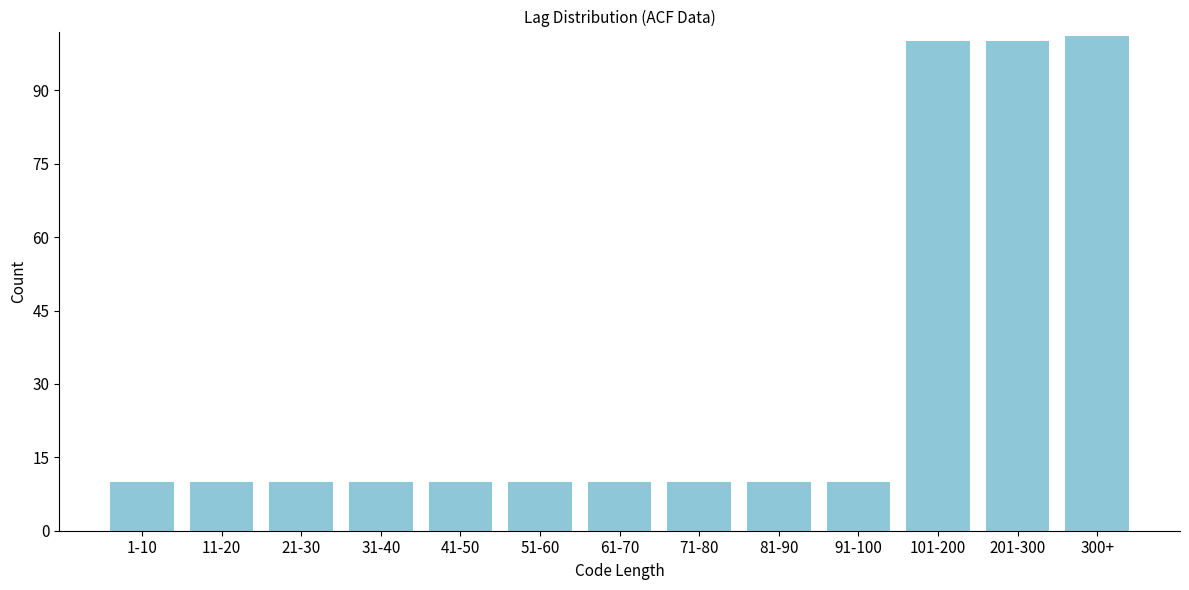

Reading left to right, list all the values displayed in this chart.

1-10=10	11-20=10	21-30=10	31-40=10	41-50=10	51-60=10	61-70=10	71-80=10	81-90=10	91-100=10	101-200=100	201-300=100	300+=101